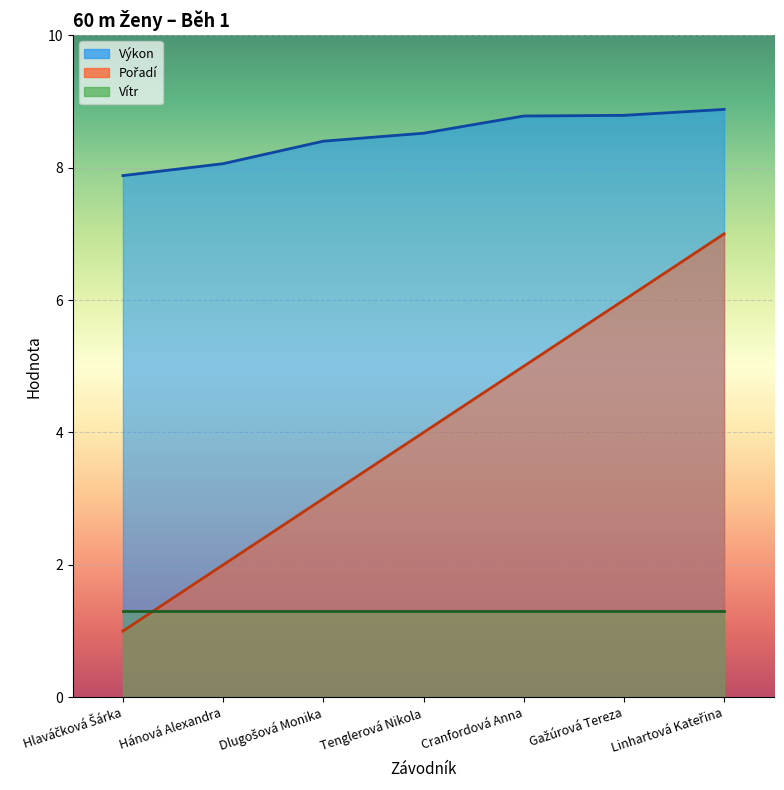

True or false: Výkon has more than 2 interior local peaks.

False